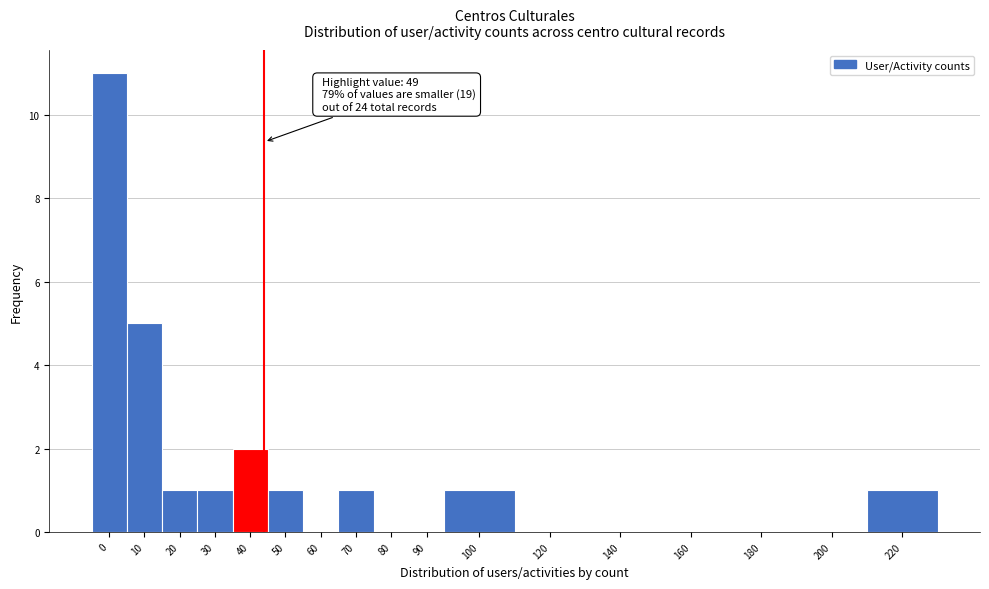

Reading left to right, list all the values displayed in this chart.

0=11	10=5	20=1	30=1	40=2	50=1	60=0	70=1	80=0	90=0	100=1	120=0	140=0	160=0	180=0	200=0	220=1